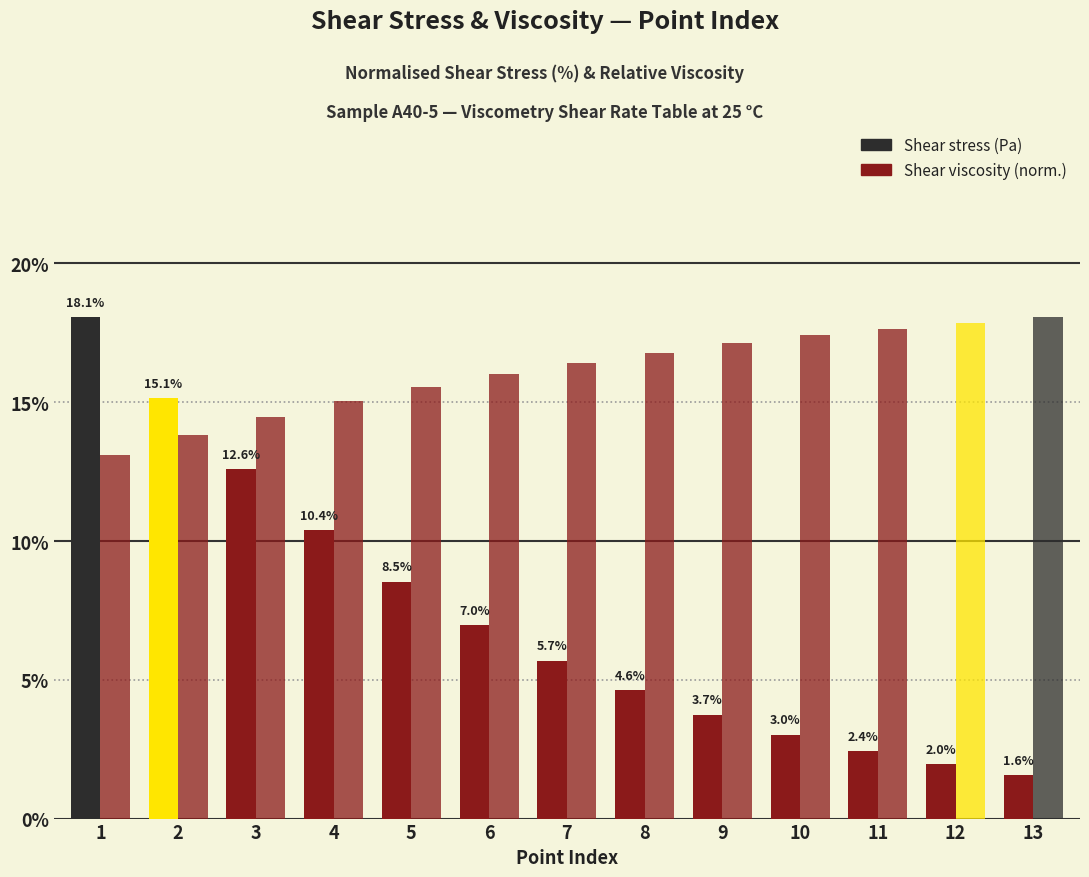

Between 6 and 2, which is larger?

2